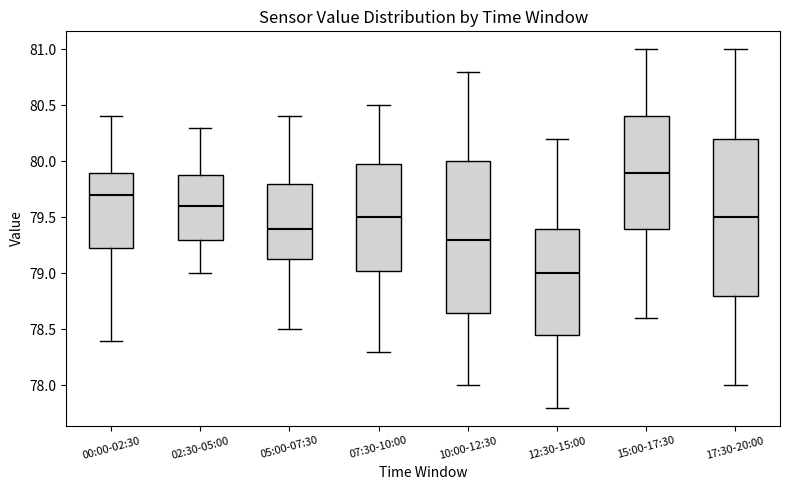

Reading left to right, read every box against the y-axis: the position of its median line, the range the box covers, and the ends of its whiskers. The values are not printed on the chart, so give them approximately, as read against the axis.

00:00-02:30: median 79.70, box 79.25 to 79.90, whiskers 78.40 to 80.40
02:30-05:00: median 79.60, box 79.30 to 79.90, whiskers 79.00 to 80.30
05:00-07:30: median 79.40, box 79.15 to 79.80, whiskers 78.50 to 80.40
07:30-10:00: median 79.50, box 79.05 to 80.00, whiskers 78.30 to 80.50
10:00-12:30: median 79.30, box 78.65 to 80.00, whiskers 78.00 to 80.80
12:30-15:00: median 79.00, box 78.45 to 79.40, whiskers 77.80 to 80.20
15:00-17:30: median 79.90, box 79.40 to 80.40, whiskers 78.60 to 81.00
17:30-20:00: median 79.50, box 78.80 to 80.20, whiskers 78.00 to 81.00